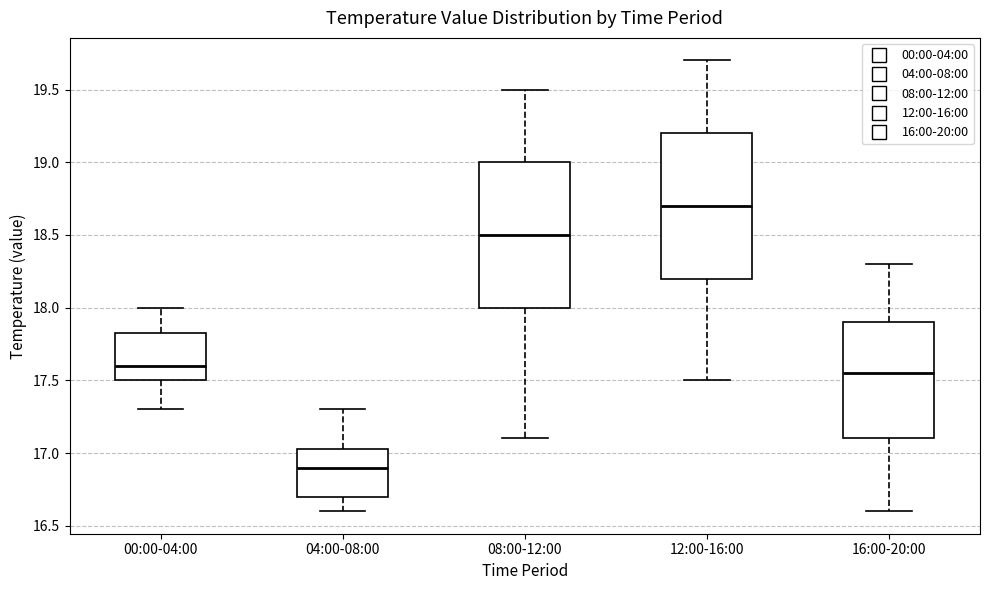

Which box's median line is the lowest?

04:00-08:00